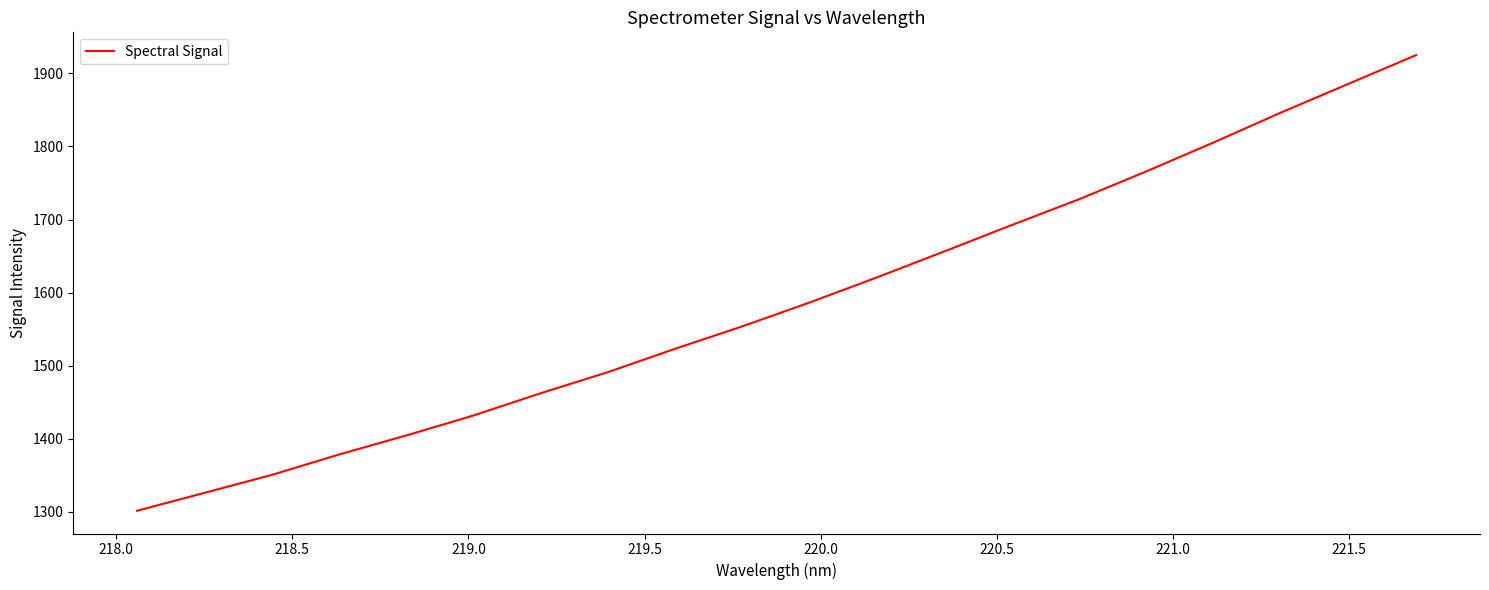

What is the greatest value displayed?

1925.0